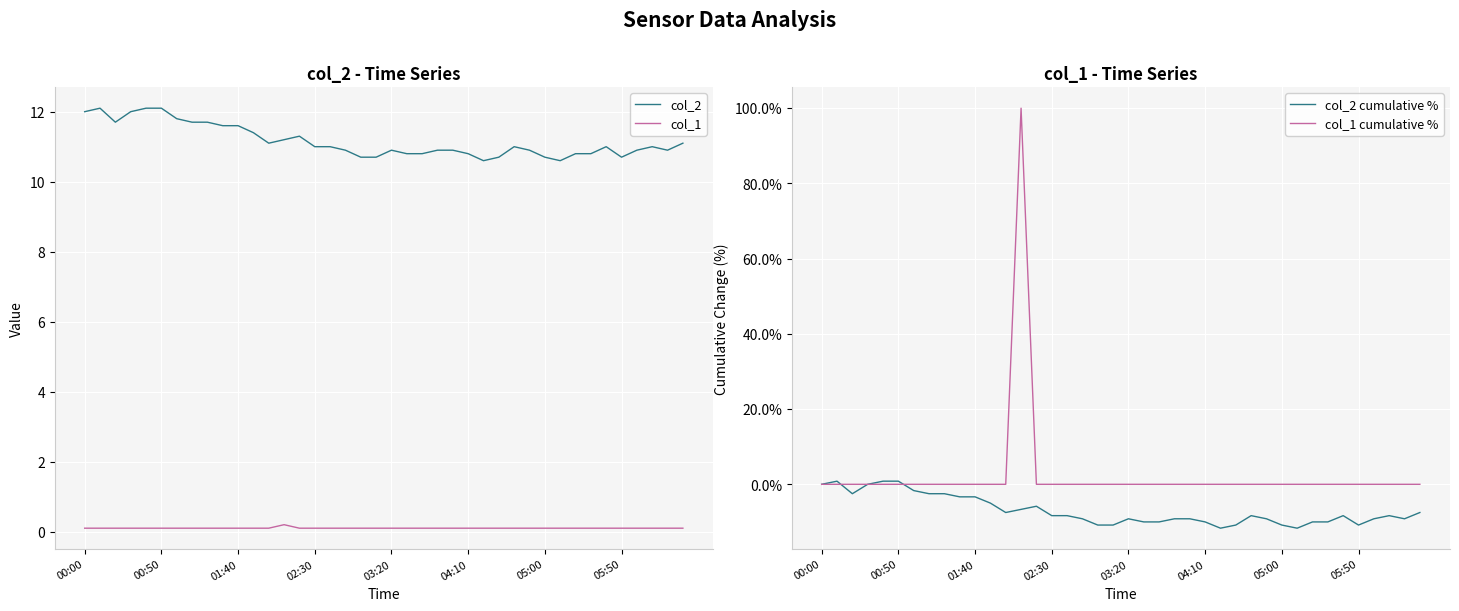

Reading left to right, list all the values displayed in this chart.

col_2: 12.0	12.1	11.7	12.0	12.1	12.1	11.8	11.7	11.7	11.6	11.6	11.4	11.1	11.2	11.3	11.0	11.0	10.9	10.7	10.7	10.9	10.8	10.8	10.9	10.9	10.8	10.6	10.7	11.0	10.9	10.7	10.6	10.8	10.8	11.0	10.7	10.9	11.0	10.9	11.1
col_1: 0.1	0.1	0.1	0.1	0.1	0.1	0.1	0.1	0.1	0.1	0.1	0.1	0.1	0.2	0.1	0.1	0.1	0.1	0.1	0.1	0.1	0.1	0.1	0.1	0.1	0.1	0.1	0.1	0.1	0.1	0.1	0.1	0.1	0.1	0.1	0.1	0.1	0.1	0.1	0.1
col_2 cumulative %: 0.0	0.8	-2.5	0.0	0.8	0.8	-1.7	-2.5	-2.5	-3.3	-3.3	-5.0	-7.5	-6.7	-5.8	-8.3	-8.3	-9.2	-10.8	-10.8	-9.2	-10.0	-10.0	-9.2	-9.2	-10.0	-11.7	-10.8	-8.3	-9.2	-10.8	-11.7	-10.0	-10.0	-8.3	-10.8	-9.2	-8.3	-9.2	-7.5
col_1 cumulative %: 0.0	0.0	0.0	0.0	0.0	0.0	0.0	0.0	0.0	0.0	0.0	0.0	0.0	100.0	0.0	0.0	0.0	0.0	0.0	0.0	0.0	0.0	0.0	0.0	0.0	0.0	0.0	0.0	0.0	0.0	0.0	0.0	0.0	0.0	0.0	0.0	0.0	0.0	0.0	0.0